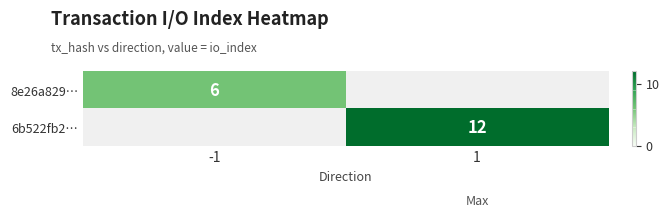

Is it true that 6b522fb2… equals 4 at 1?

False